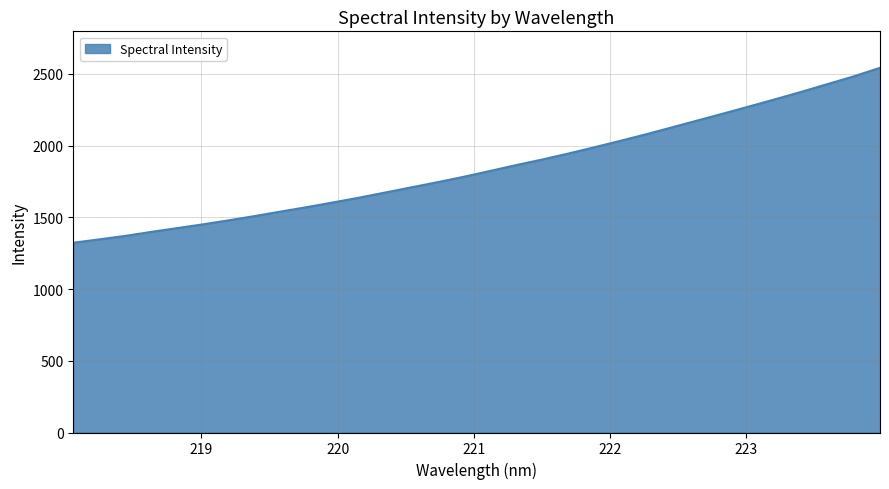

What is the smallest value displayed?

1323.0